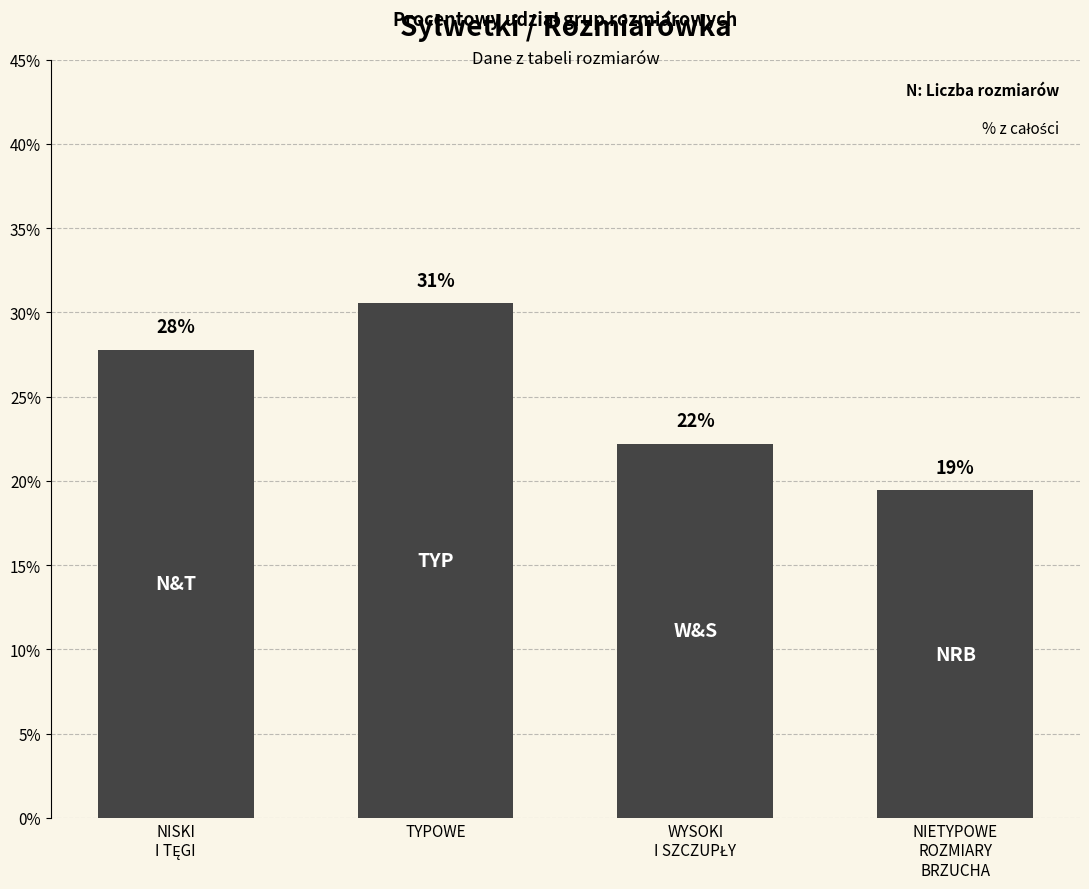

Which category has the lowest value across all series?

NIETYPOWE
ROZMIARY
BRZUCHA